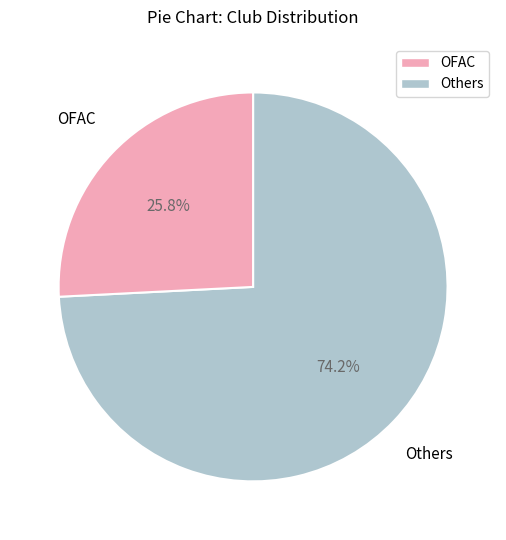

Is there any slice that represents more than half of the pie?

Yes